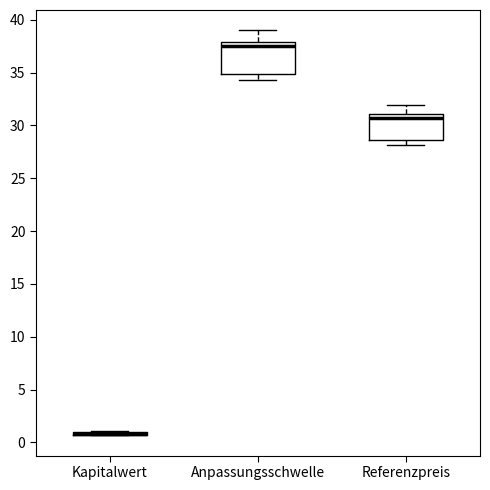

Reading left to right, transcribe this box plot: for each box, give where its median line is, the range the box spans, and where its two whiskers end, as read against the y-axis. The values are not printed on the chart, so give them approximately, as read against the axis.

Kapitalwert: box collapsed to a line at 1.0, whiskers 0.5 to 1.0
Anpassungsschwelle: median 37.5, box 35.0 to 38.0, whiskers 34.5 to 39.0
Referenzpreis: median 30.5, box 28.5 to 31.0, whiskers 28.0 to 32.0